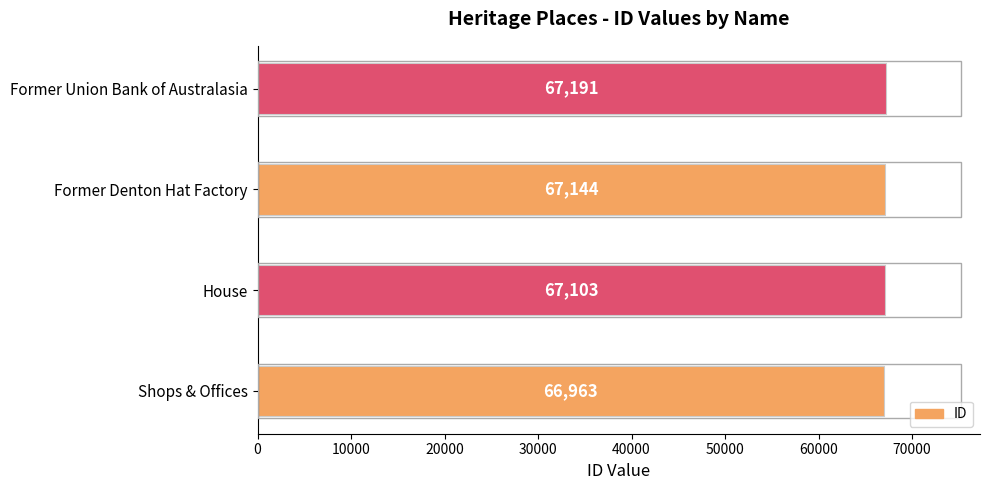

What is the sum of all values?

268401